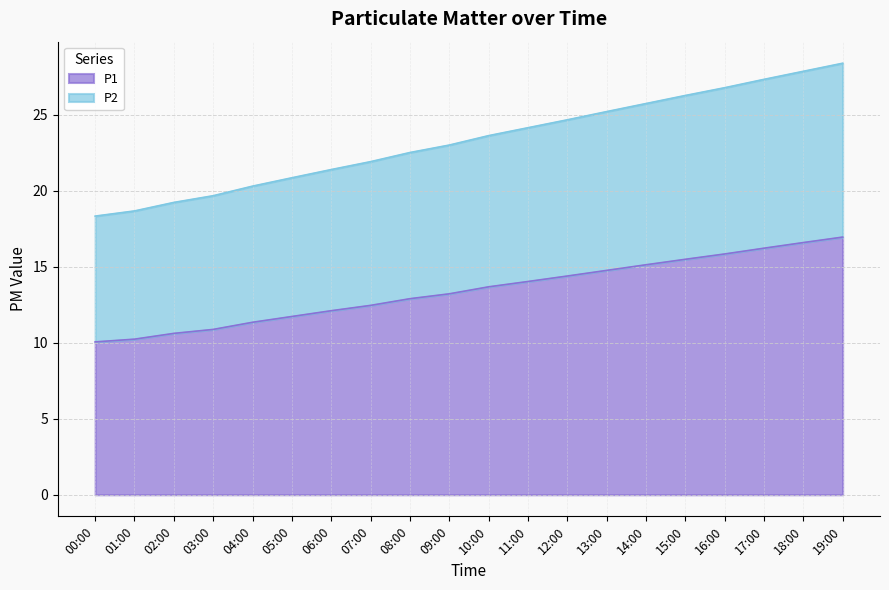

What is the lowest value of the P2 series?

18.3